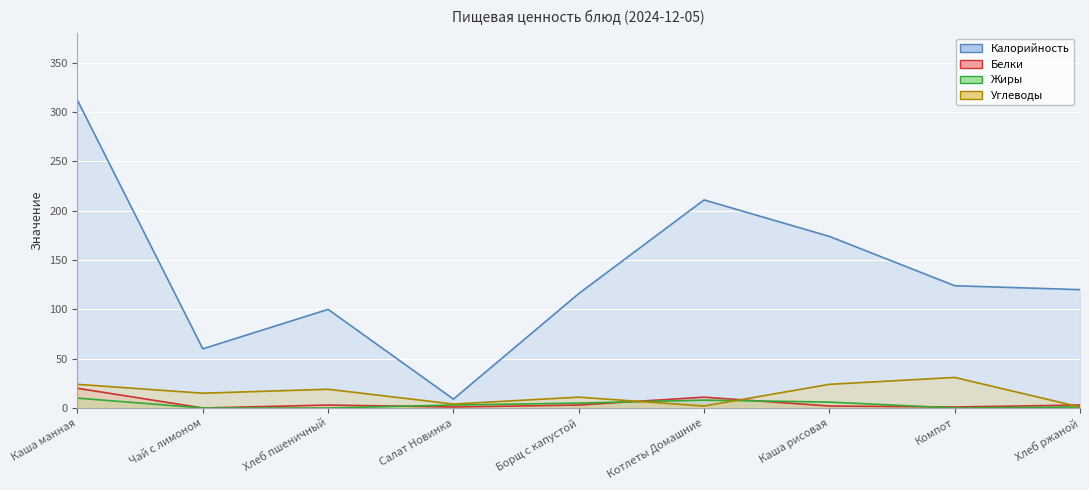

What is the difference between the maximum and minimum values in the Калорийность series?

303